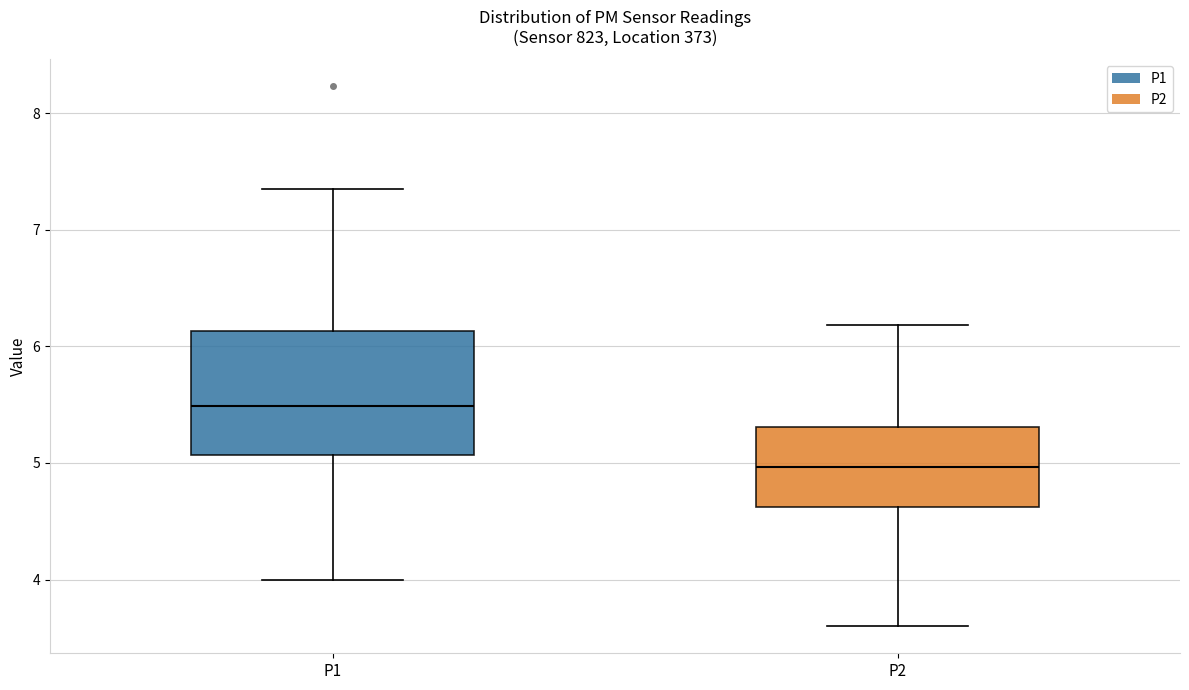

Which box is the tallest, from its lower edge to its upper edge?

P1